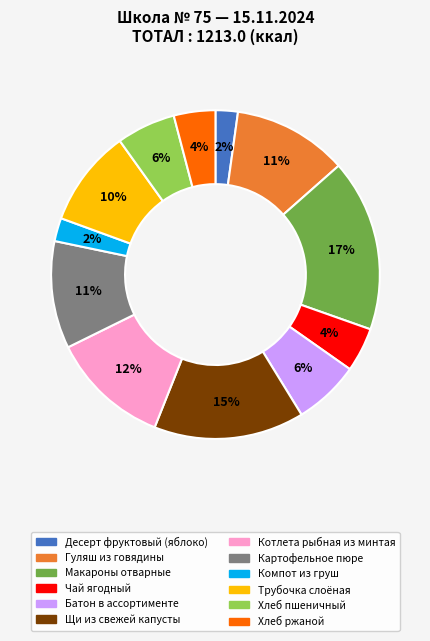

Which category has the biggest portion of the pie?

Макароны отварные